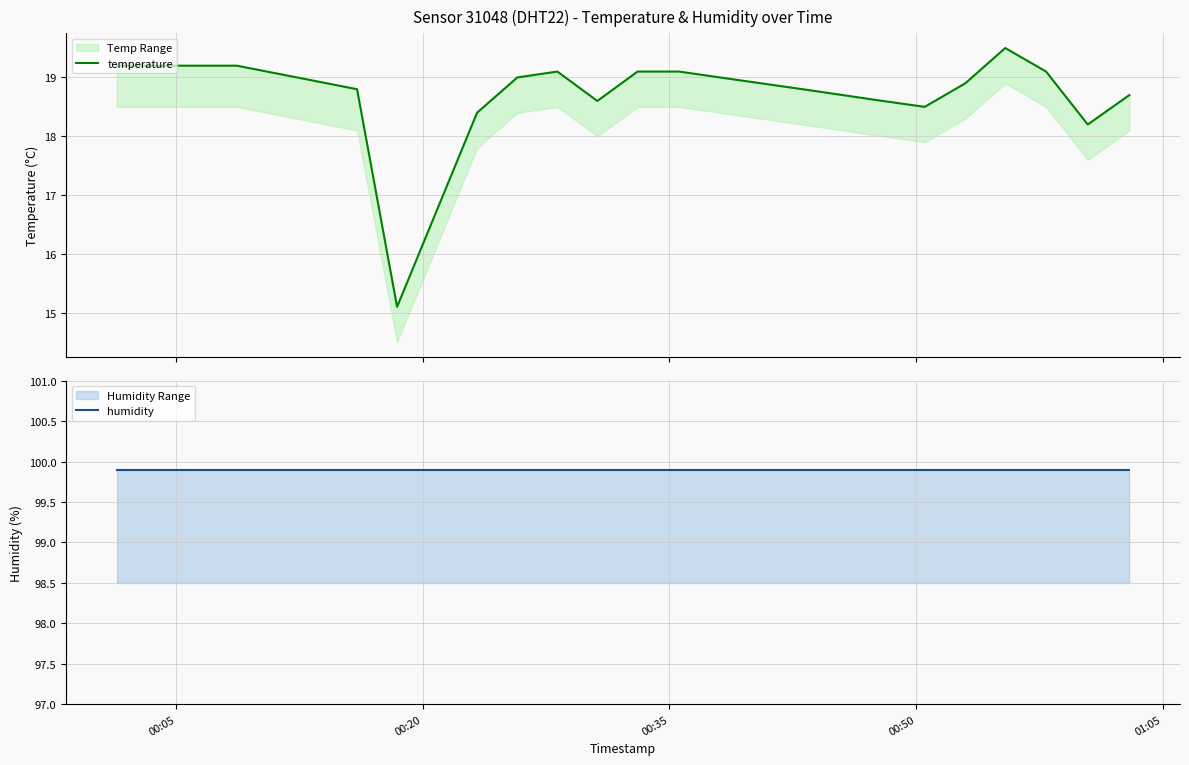

What is the difference between the maximum and minimum values in the temperature series?

4.4